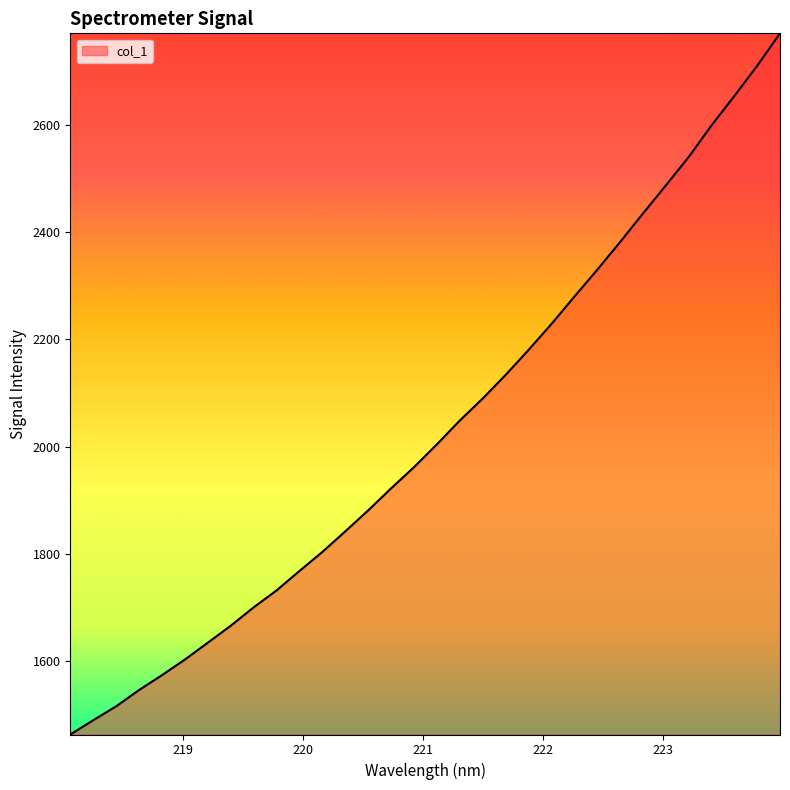

What is the smallest value displayed?

1463.5